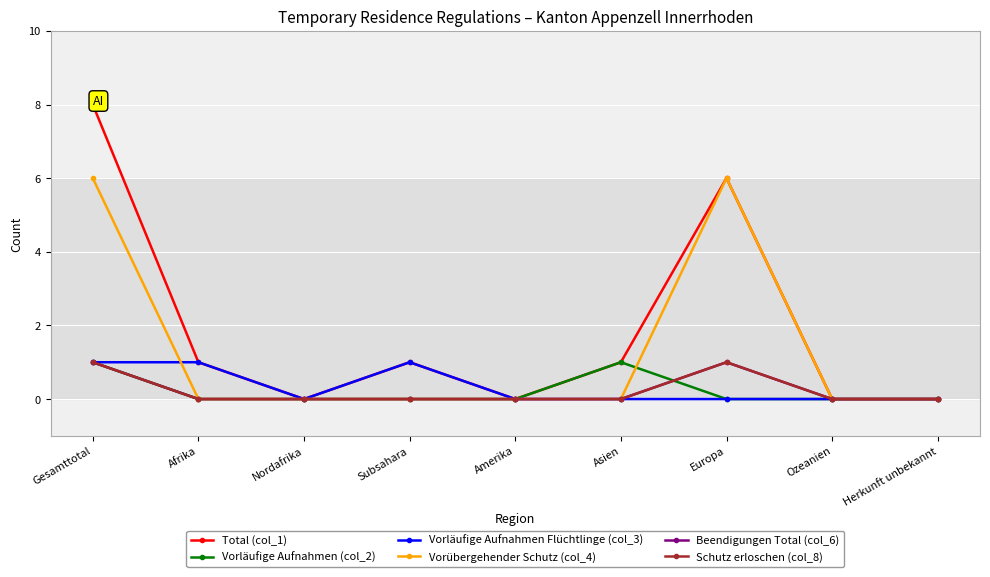

True or false: Vorläufige Aufnahmen Flüchtlinge (col_3) and Vorübergehender Schutz (col_4) cross at least once.

True